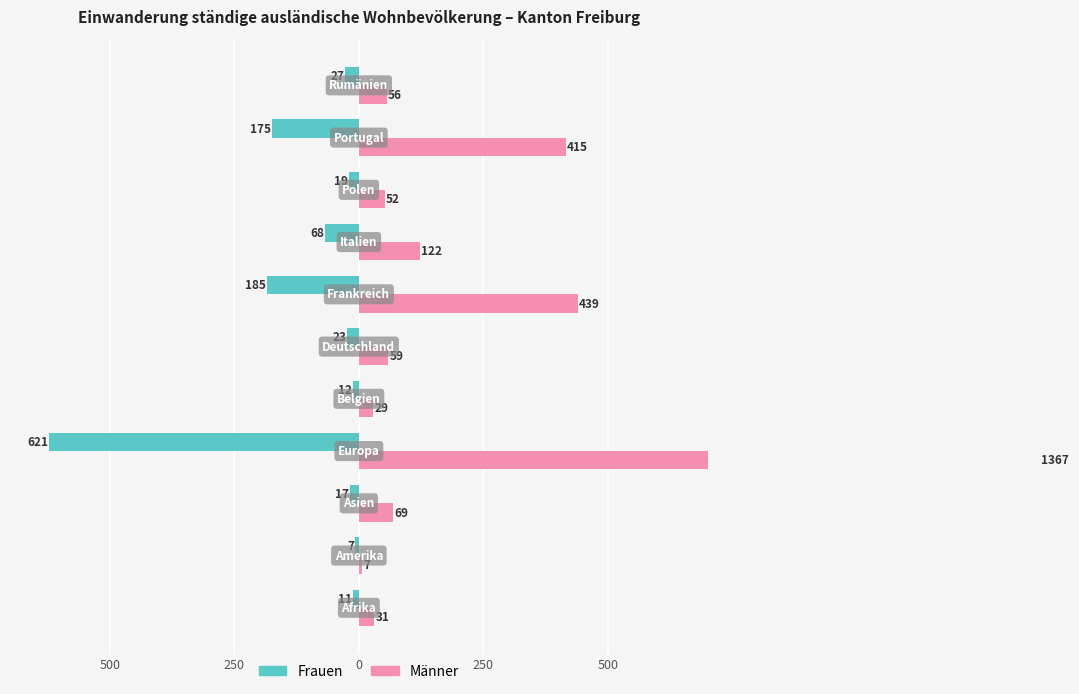

What is the difference between the maximum and minimum values in the Männer series?

1360